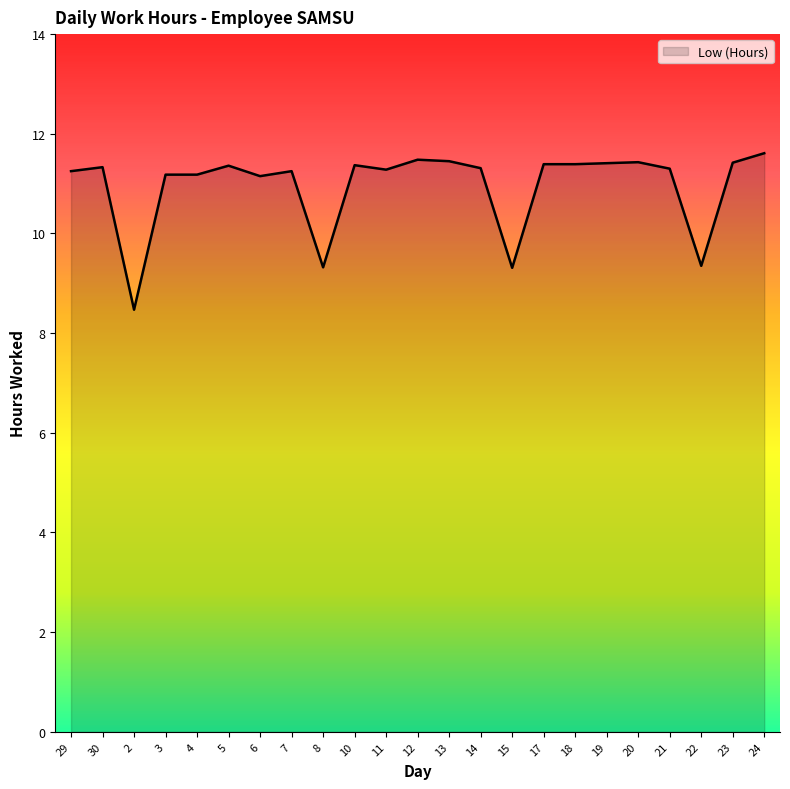

At which category does the chart reach its peak across all series?

24